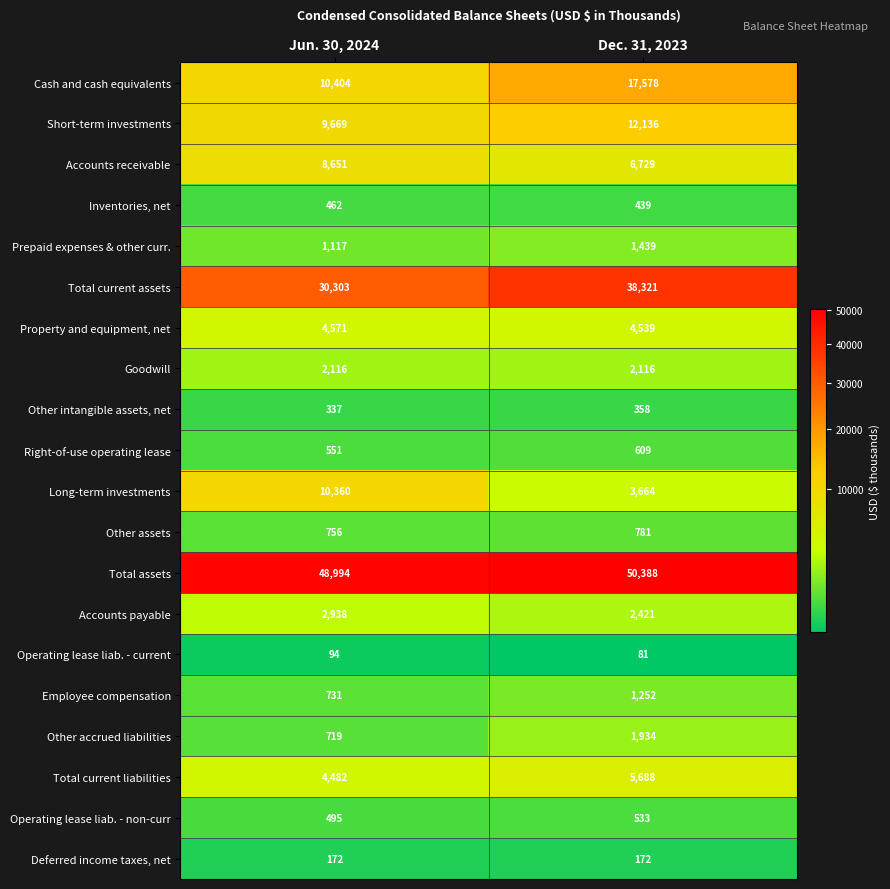

Rank the categories by Accounts receivable value from highest to lowest.

Jun. 30, 2024, Dec. 31, 2023